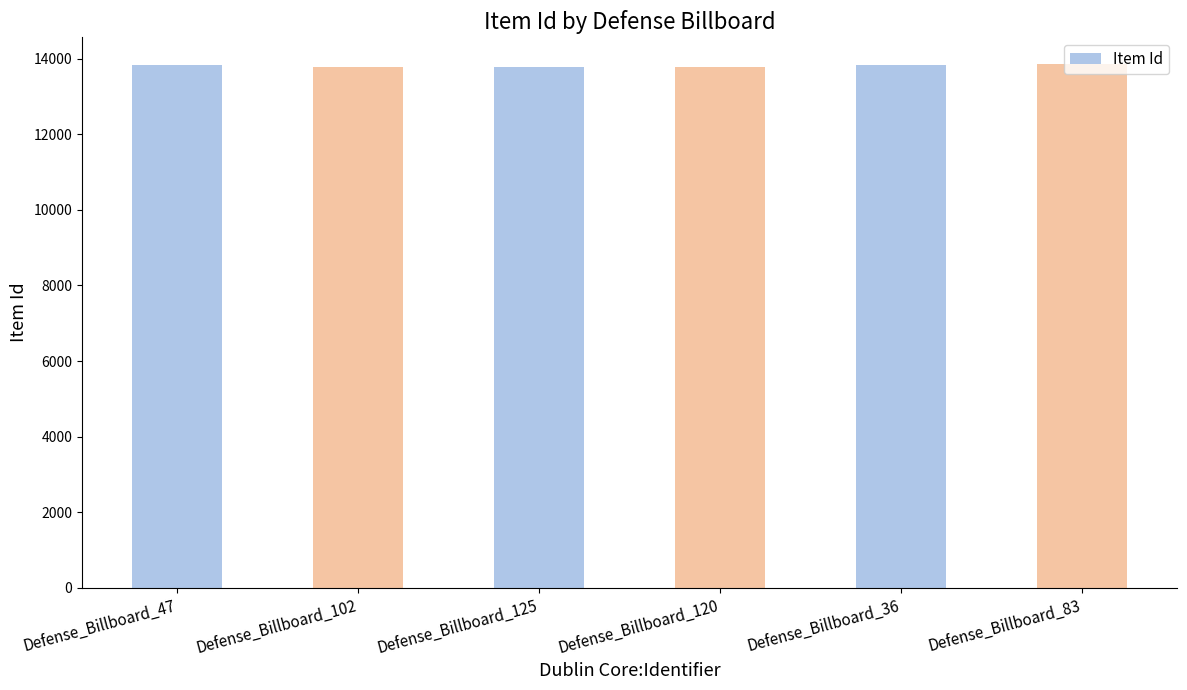

Are the bars horizontal?

No